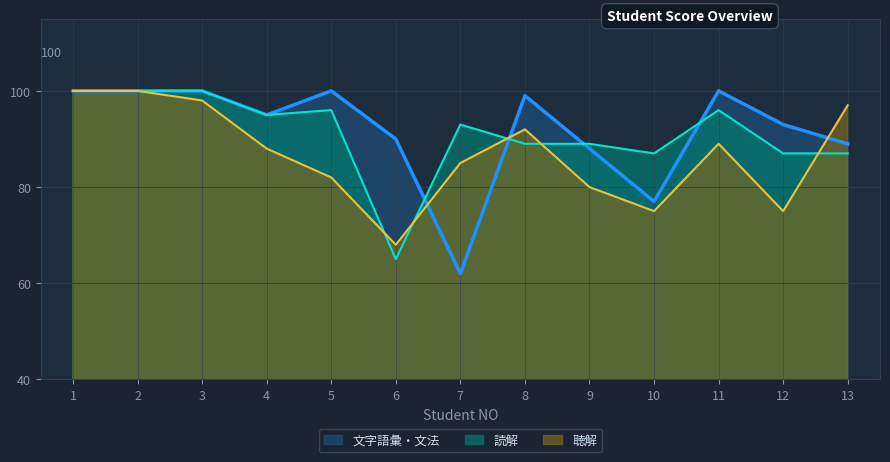

Which label corresponds to the largest value in the chart?

1